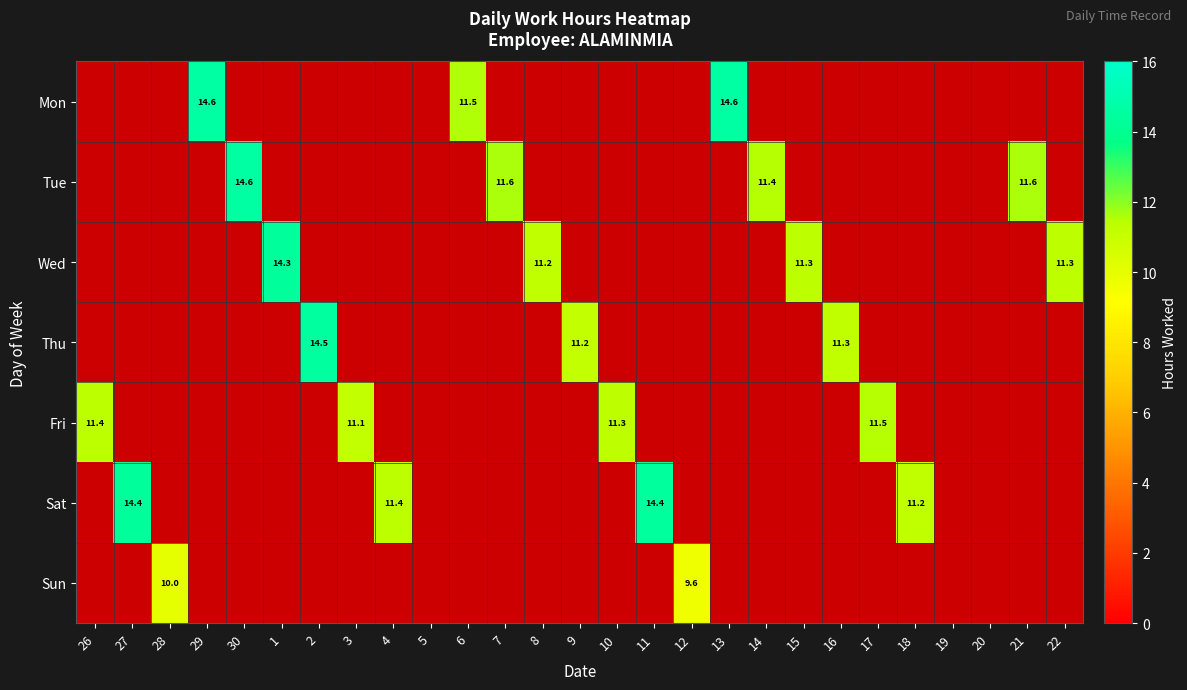

What is the average value of the Sat series?

1.9